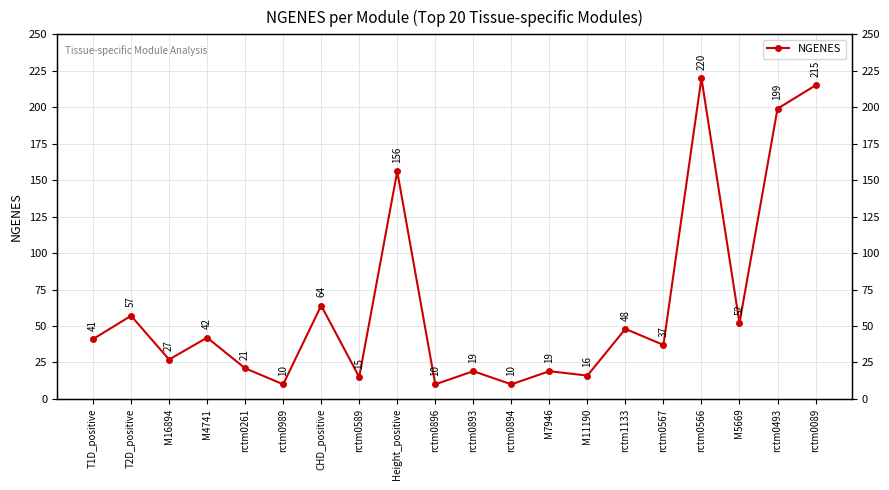

What position from the right is rctm0989?

15